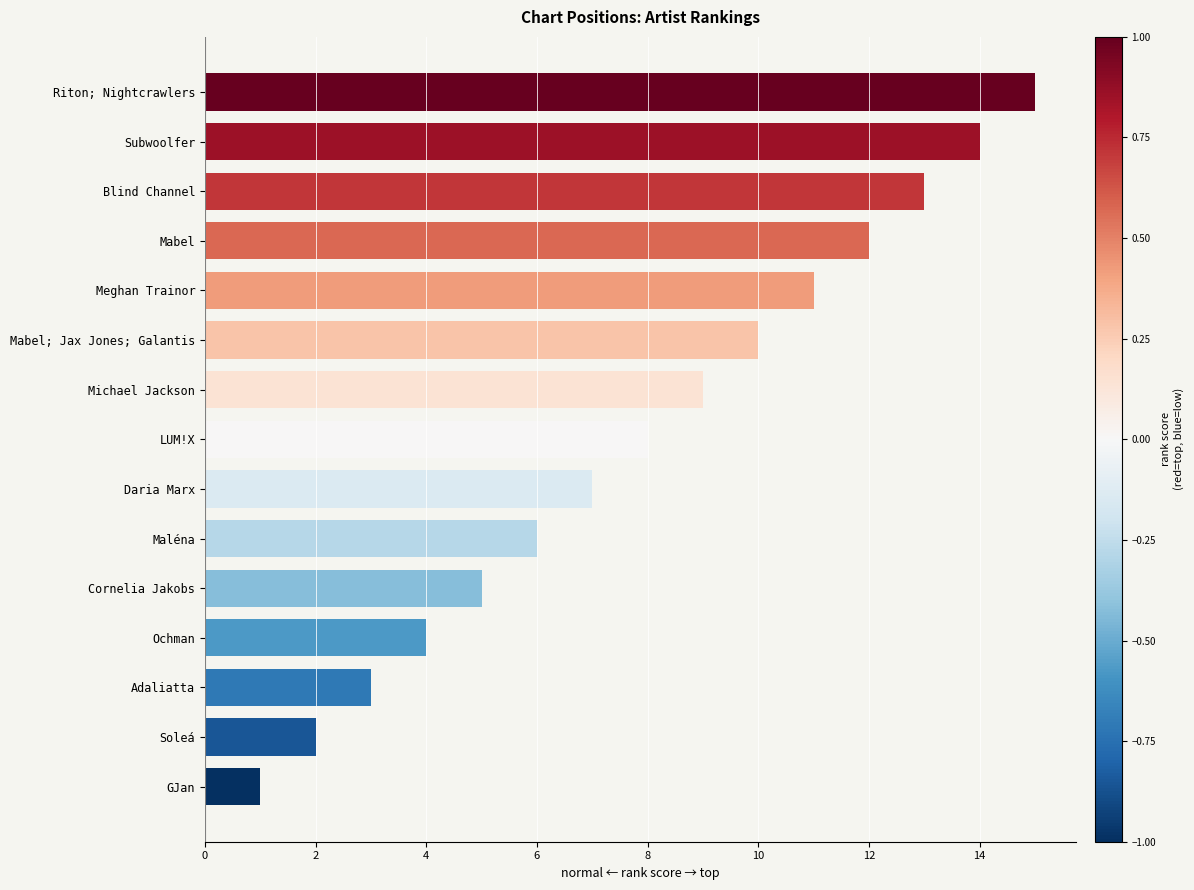

Which has a higher value, Subwoolfer or Soleá?

Subwoolfer